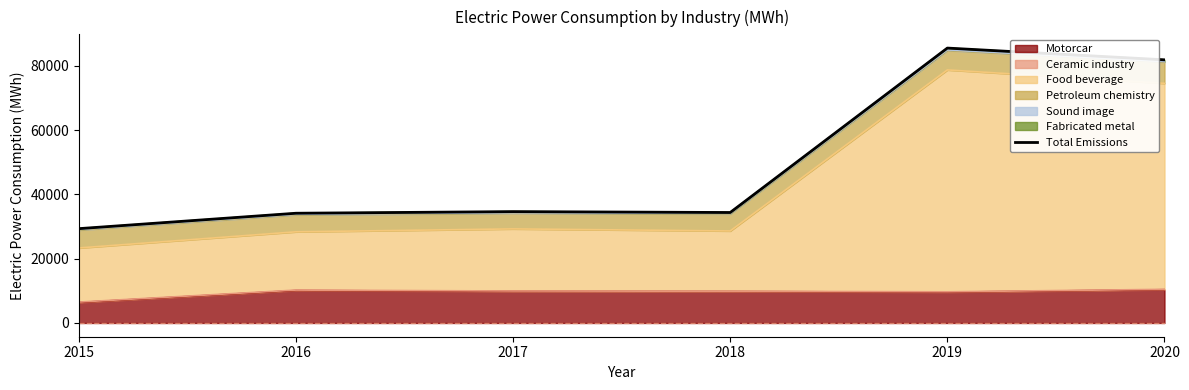

Reading left to right, list all the values displayed in this chart.

2015=29357	2016=34153	2017=34659	2018=34384	2019=85561	2020=81903